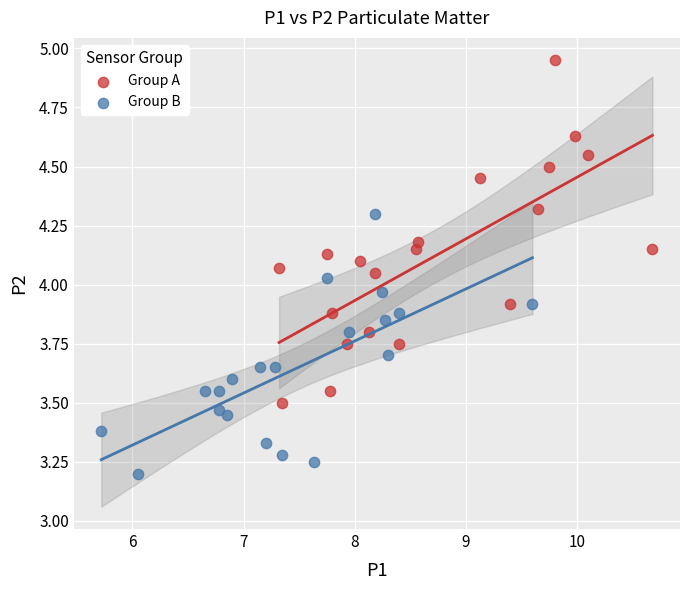

Which series reaches the minimum Y coordinate?

Group B